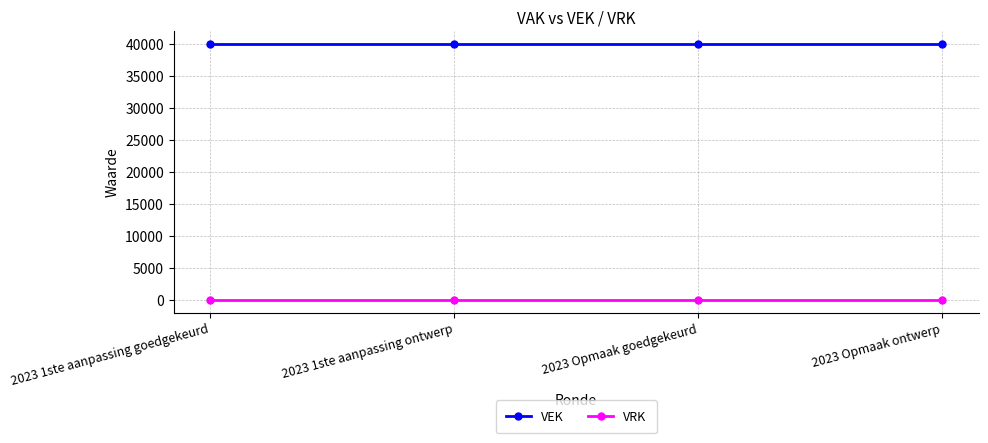

Reading left to right, transcribe all the data shown in this chart.

VEK: 40000	40000	40000	40000
VRK: 0	0	0	0